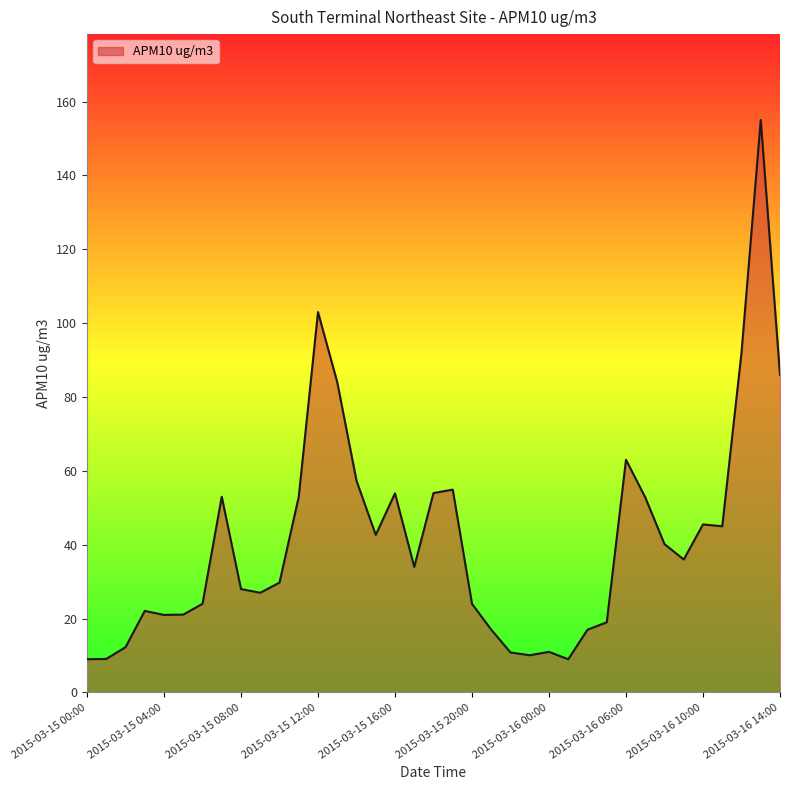

What is the maximum value shown in the chart?

155.0